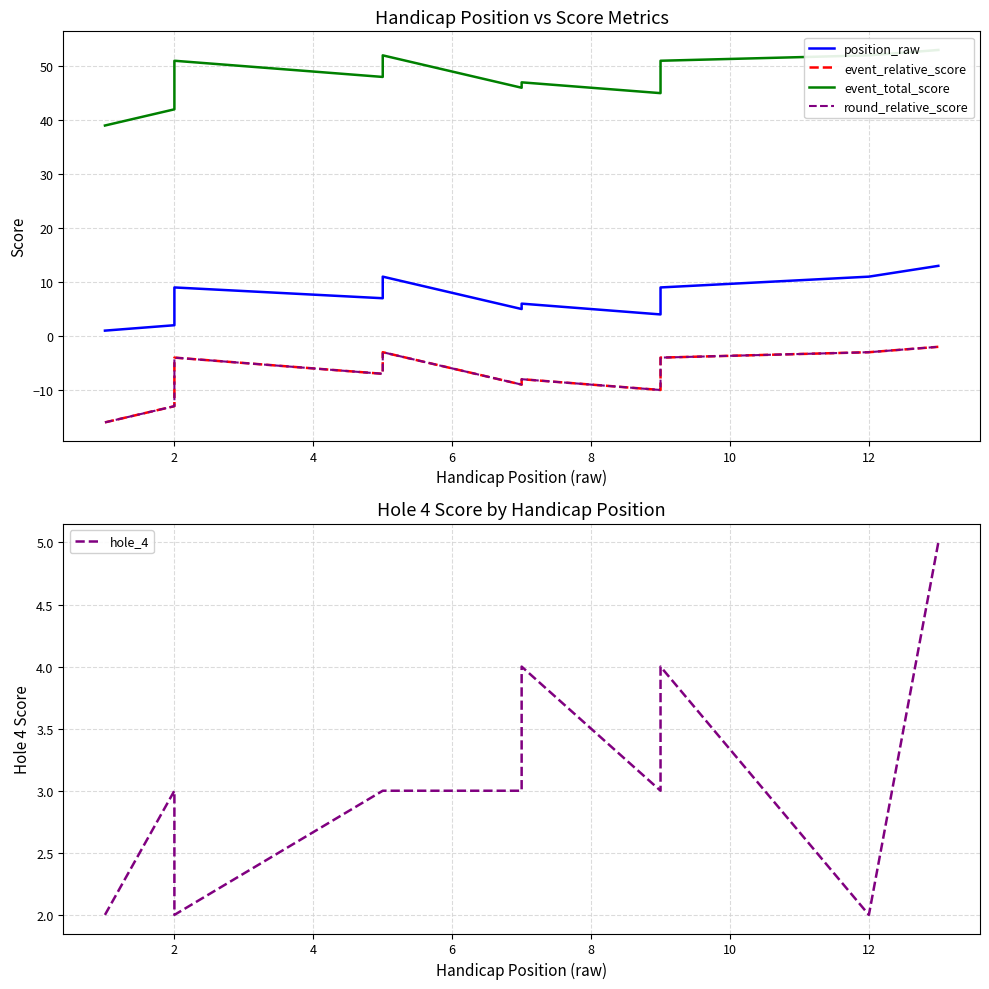

What is the value of the hole_4 point at the 5th from the left?

3